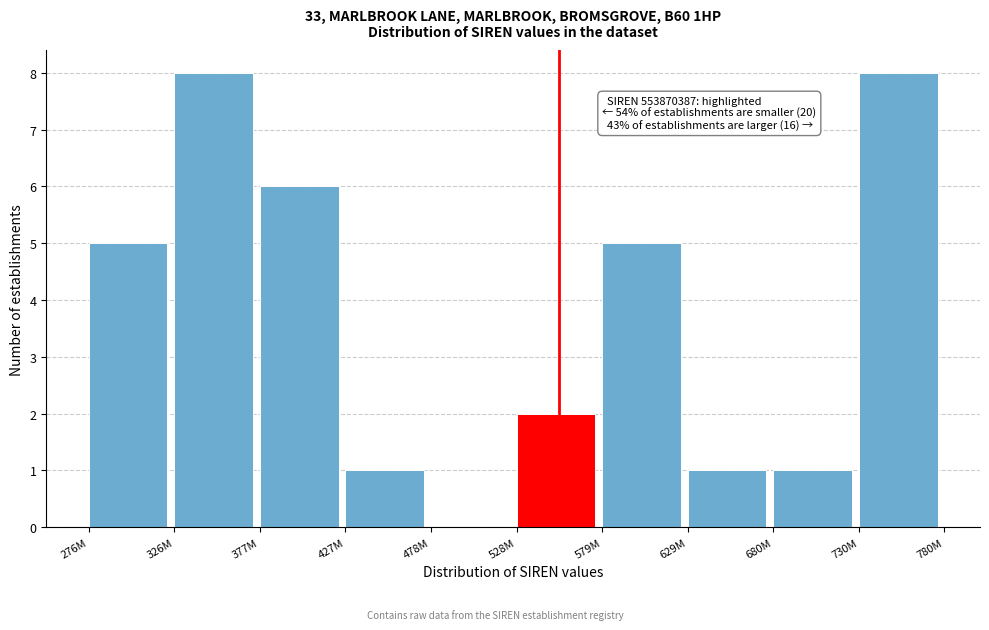

Reading left to right, what are all the values shown in this chart?

276M=5	326M=8	377M=6	427M=1	478M=0	528M=2	579M=5	629M=1	680M=1	730M=8